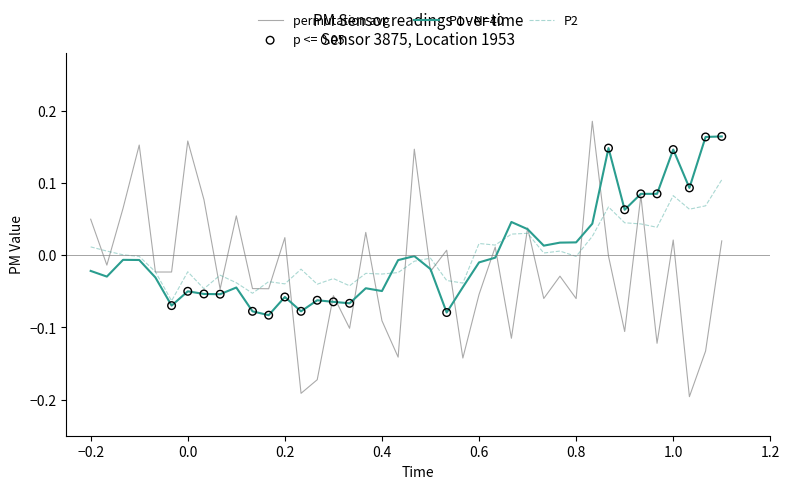

Which series has the largest range (max minus min)?

permutation avg